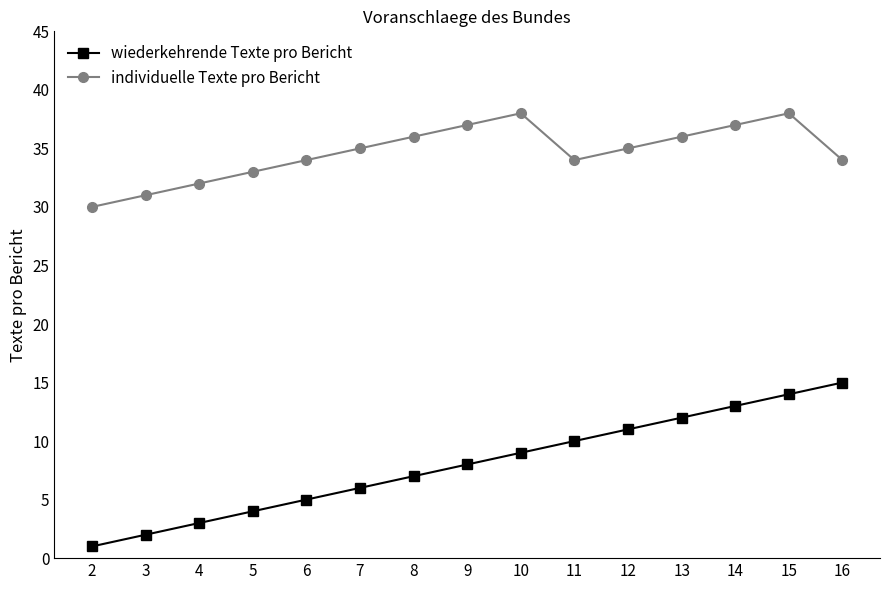

How many lines are shown in the chart?

2